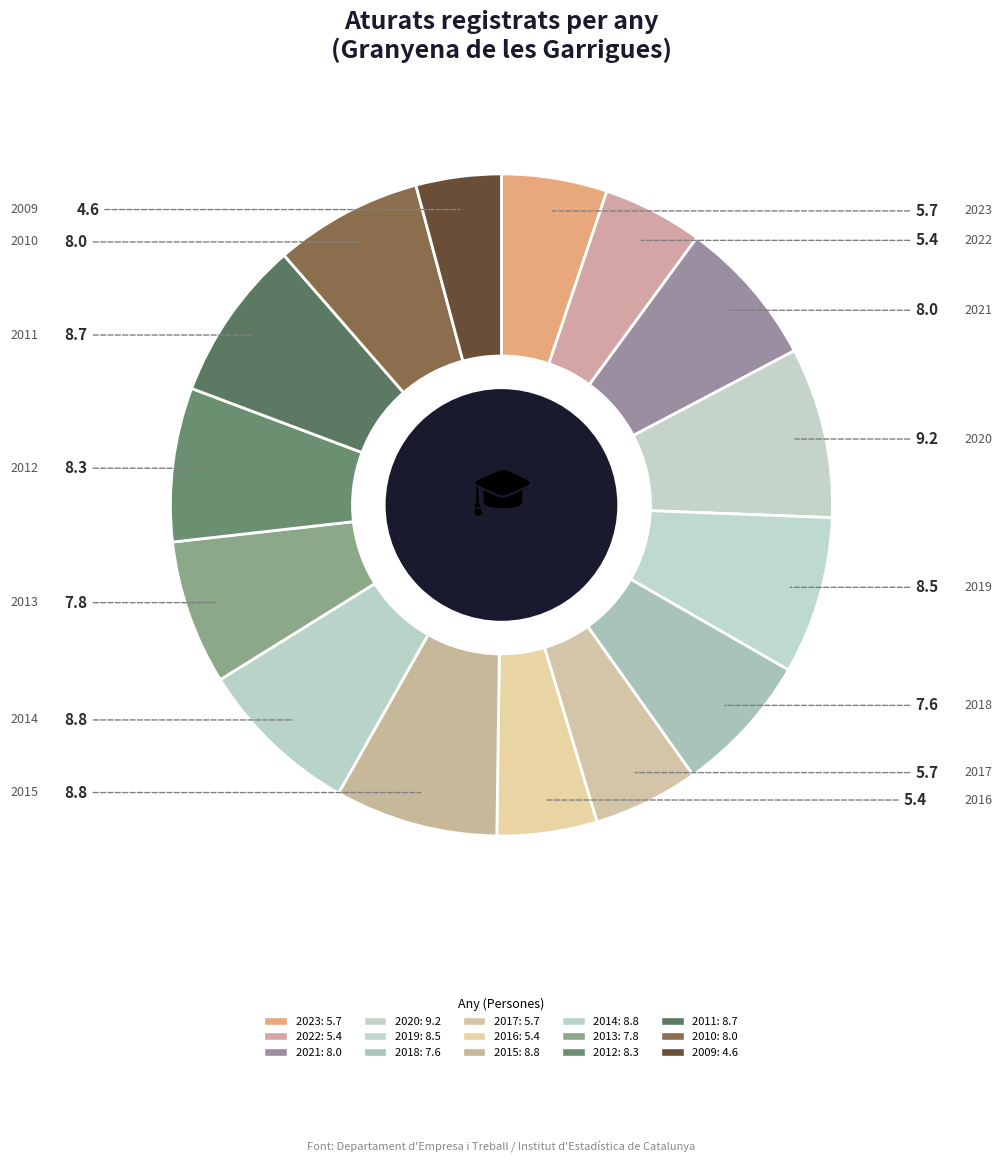

Combined, what portion of the pie is 2022 and 2017?

10.0%